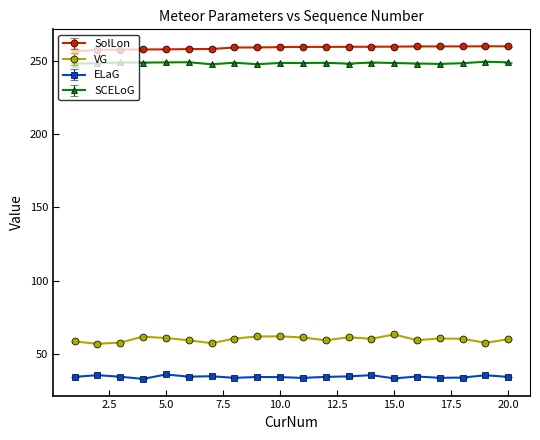

What is the greatest value displayed?

259.7